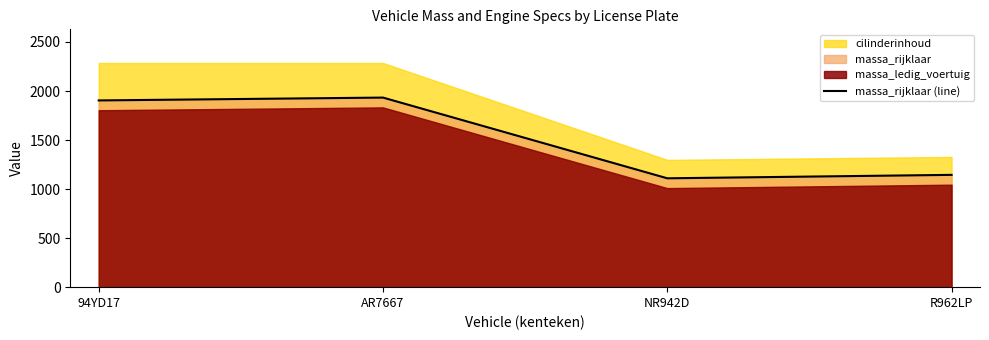

List the labels in order of value, largest first.

AR7667, 94YD17, R962LP, NR942D